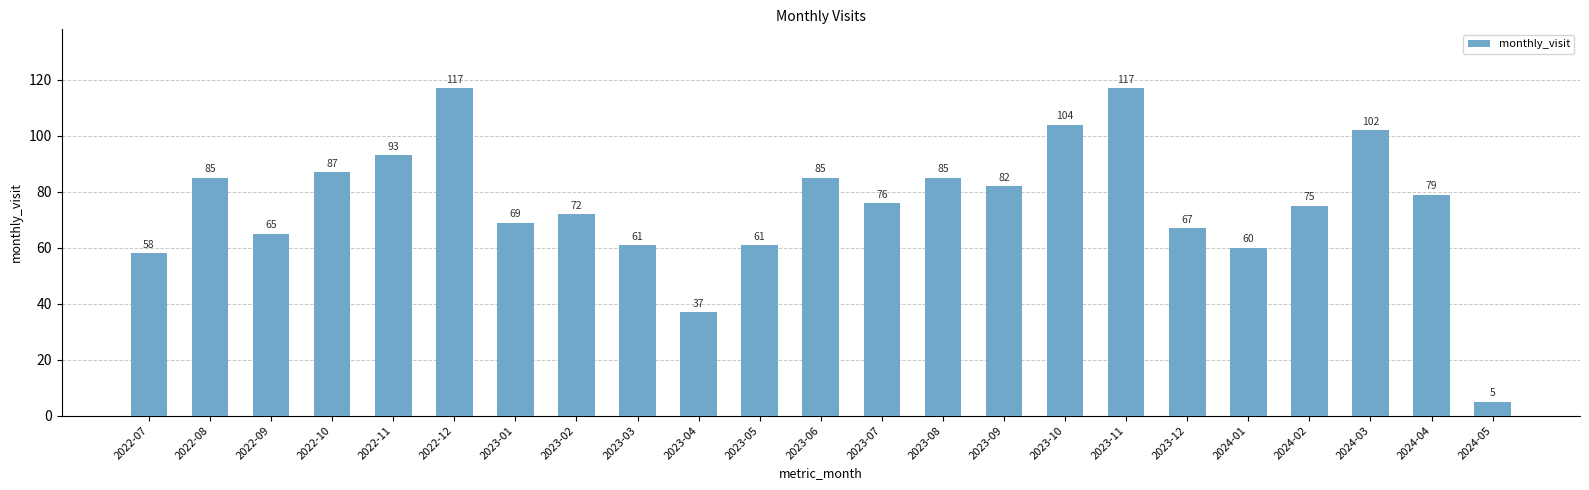

Which has a higher value, 2023-01 or 2024-01?

2023-01